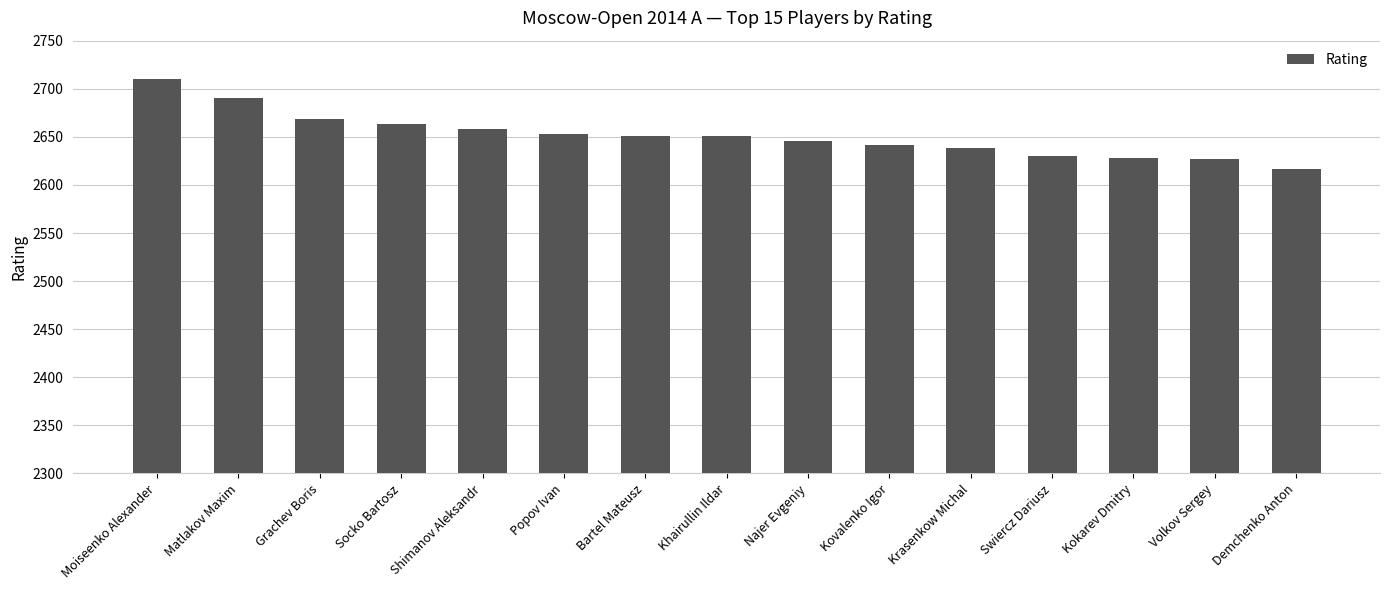

What is the label of the 1st bar from the left?

Moiseenko Alexander